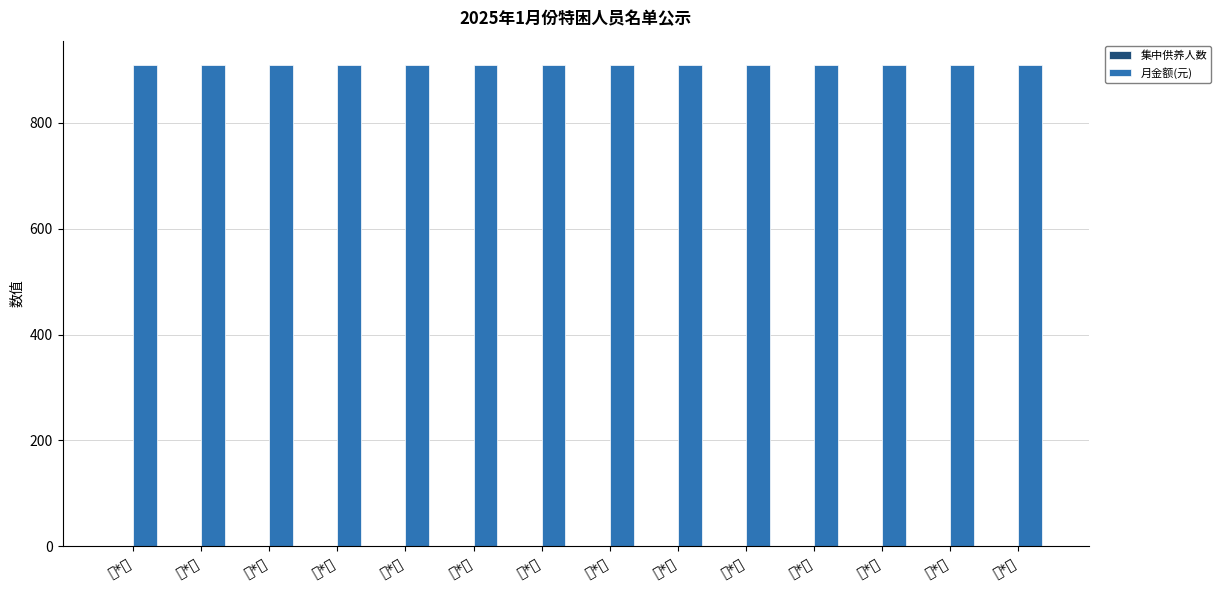

Rank the series by their maximum value, from highest to lowest.

月金额(元), 集中供养人数